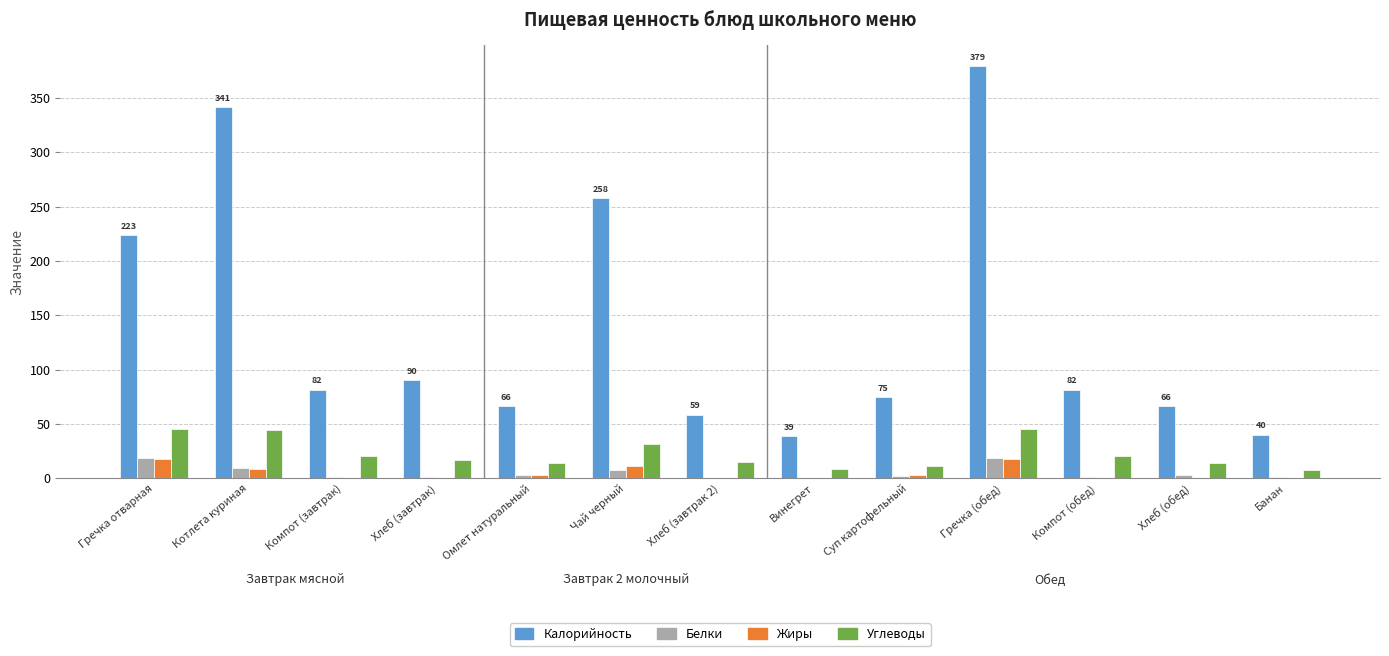

Between Гречка отварная and Компот (завтрак), which series saw the biggest shift?

Калорийность